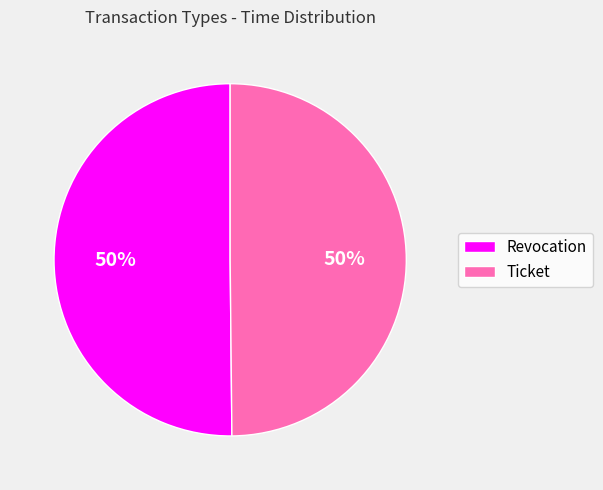

To the nearest percent, what is the average slice percentage?

50%